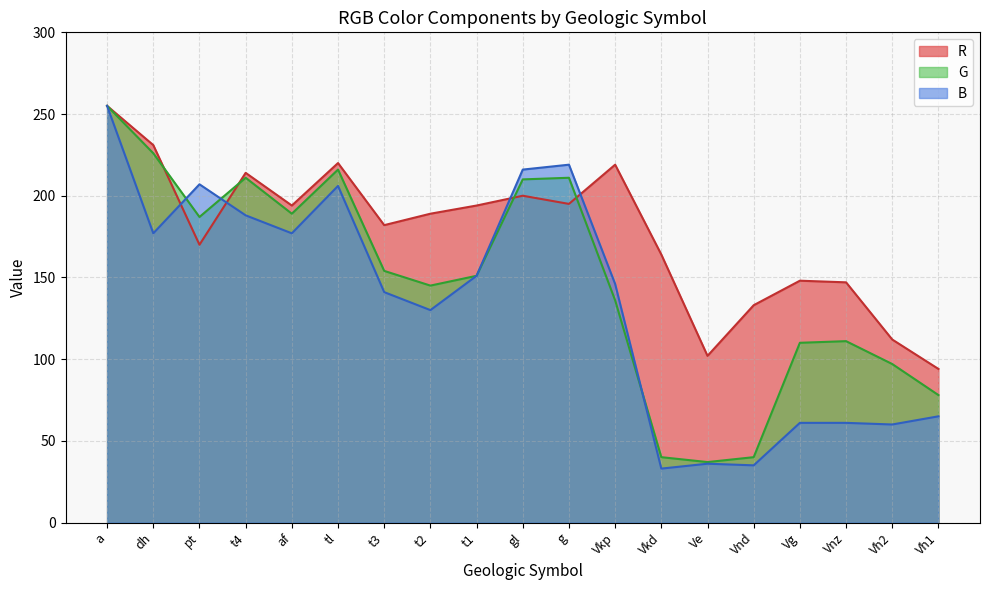

How many interior local valleys does the G series have?

4